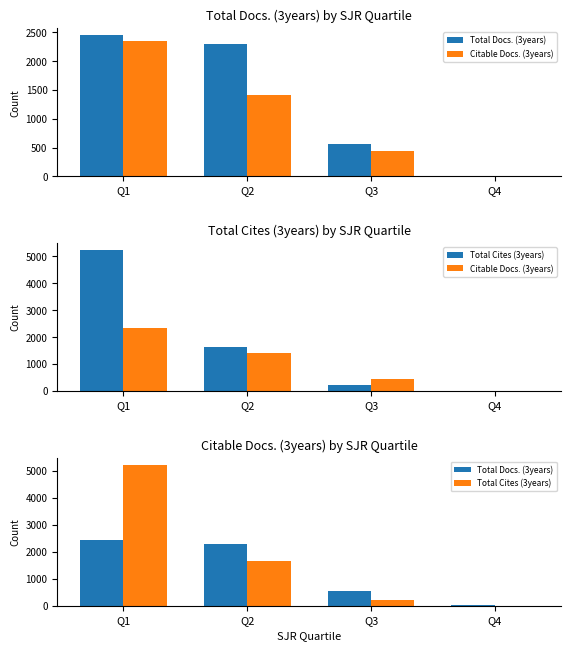

What are all the series names shown in the legend?

Total Docs. (3years), Citable Docs. (3years), Total Cites (3years)